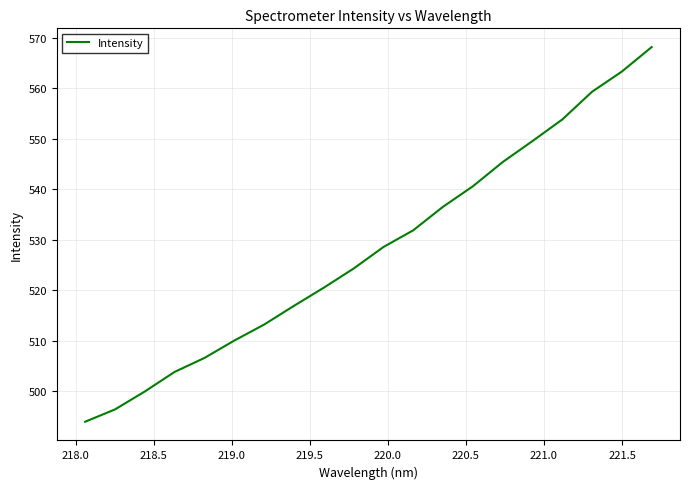

What is the sum of all values?

10562.7